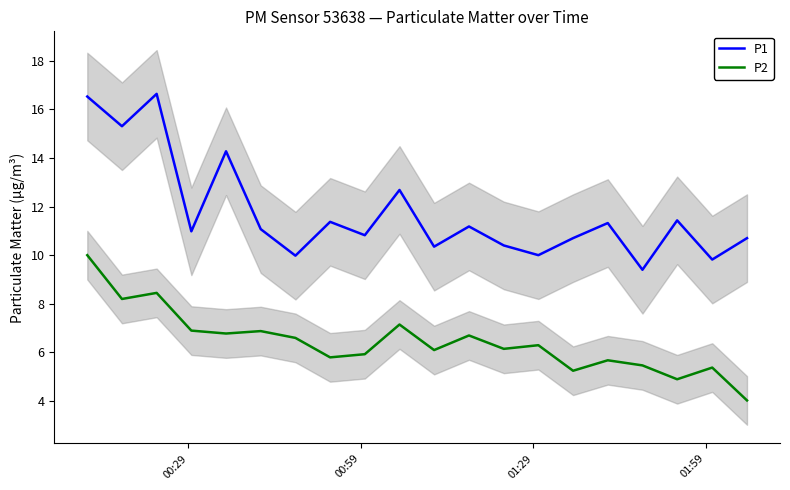

What is the lowest value of the P1 series?

9.4